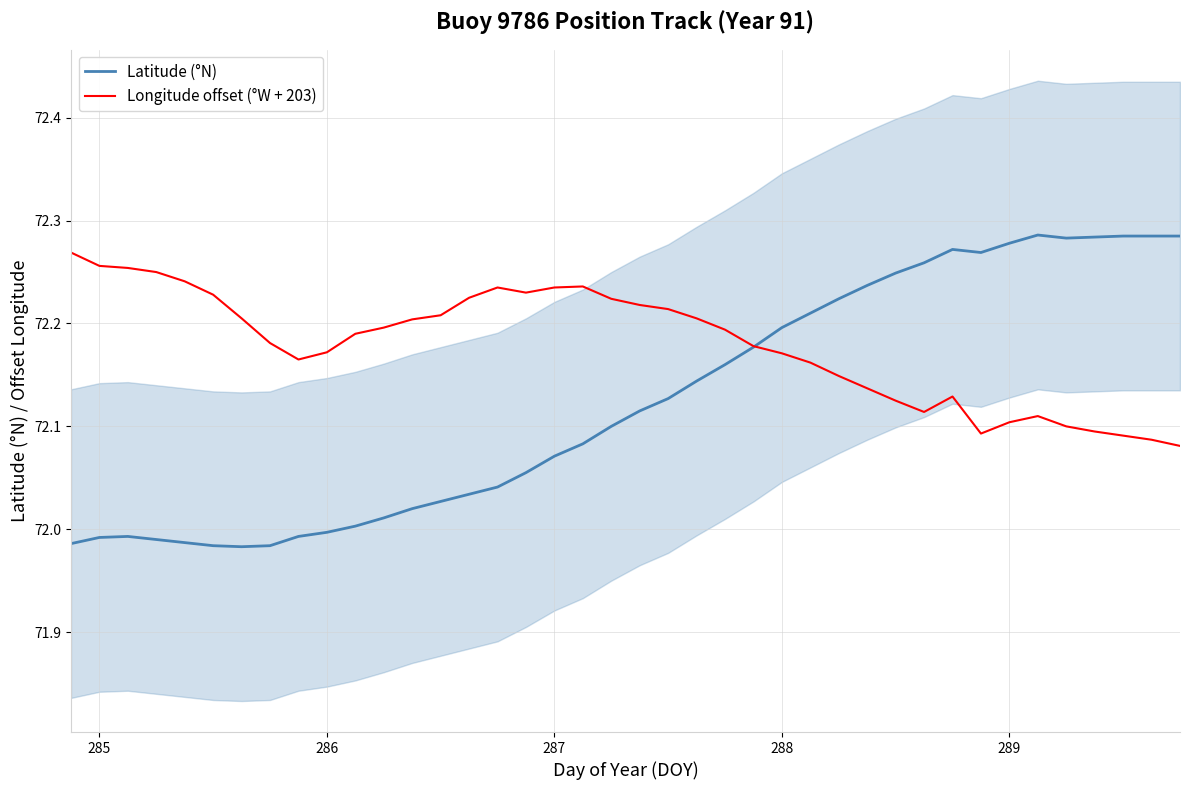

Is this an area chart (filled region under the line)?

No